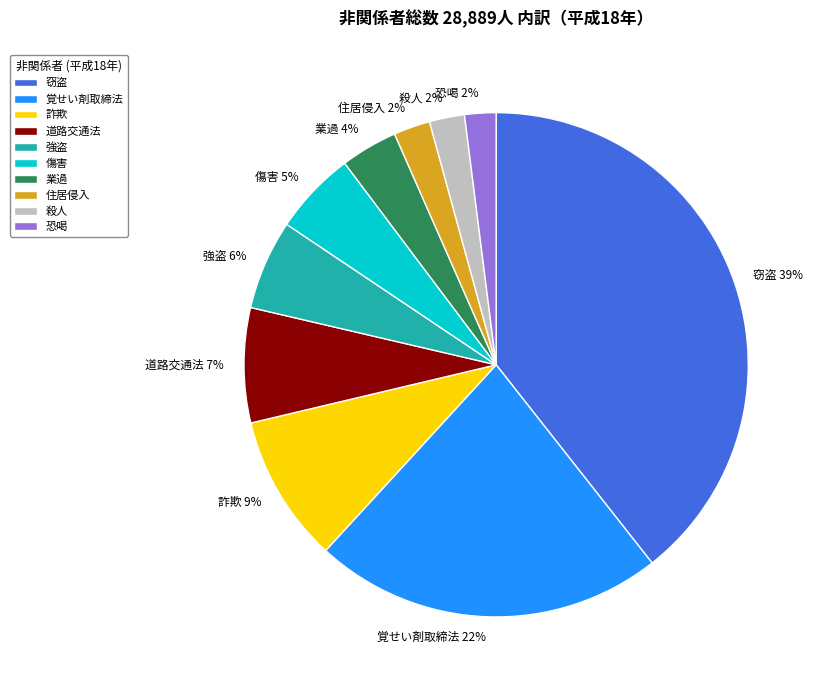

What is the largest slice in the pie chart?

窃盗